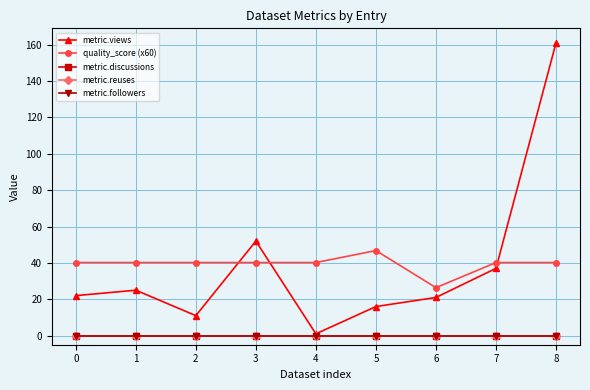

At which label does quality_score (x60) reach its minimum?

6